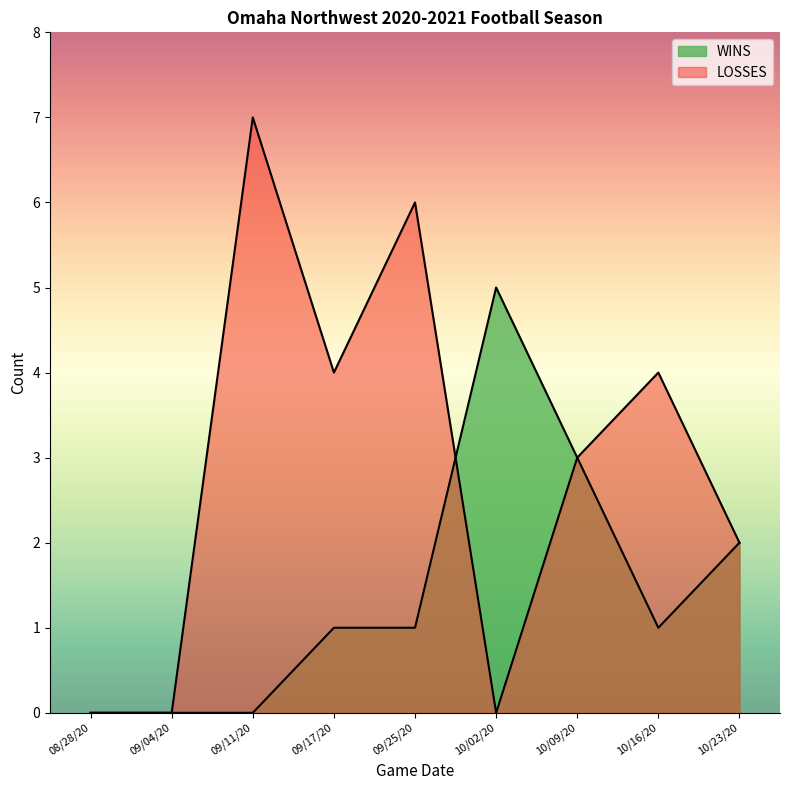

At how many categories does at least one series exceed 4?

3